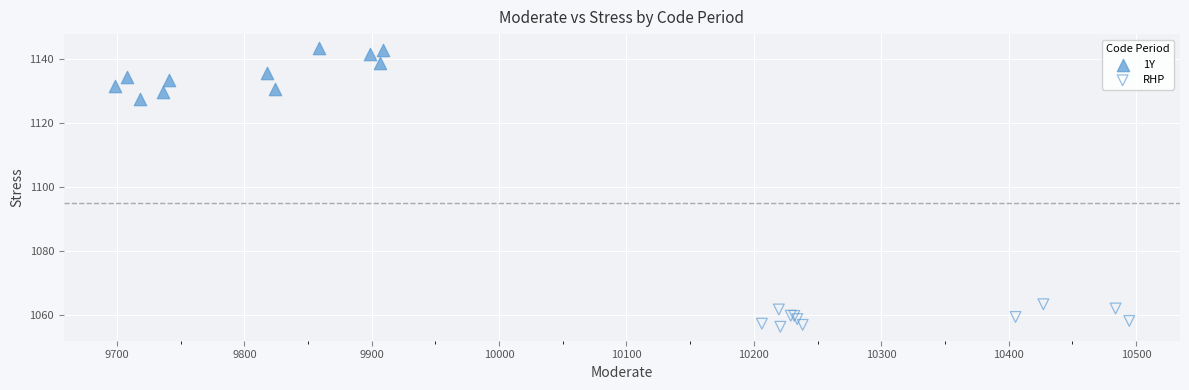

Which series contains the lowest Y value?

RHP